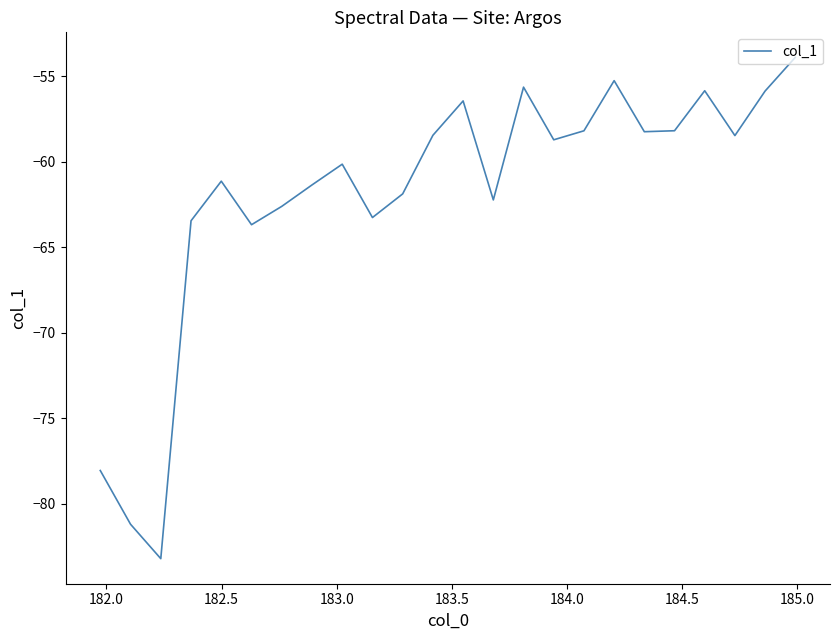

What is the difference between the maximum and minimum values?

29.3